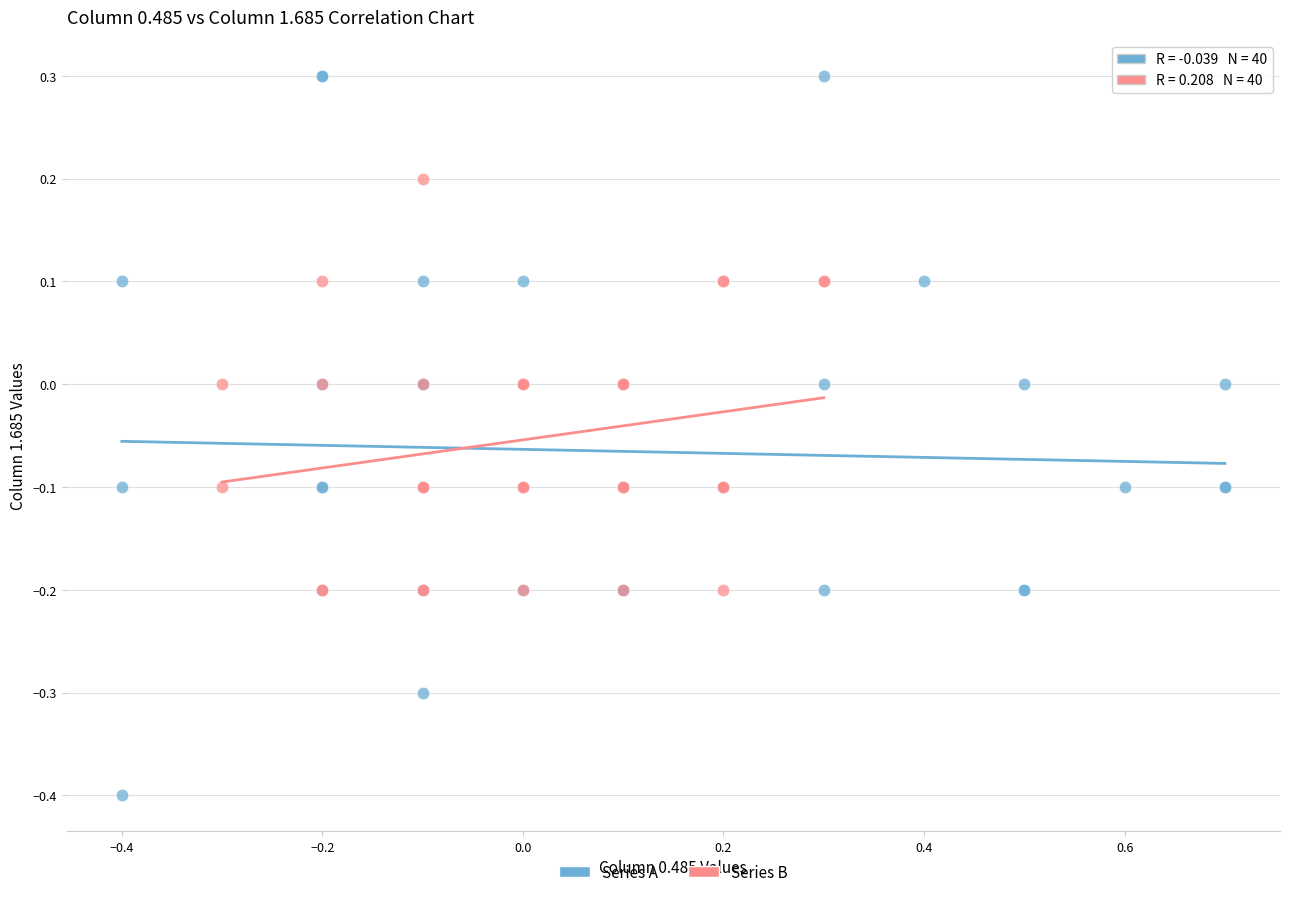

Which series has the widest spread of Y values?

Series A